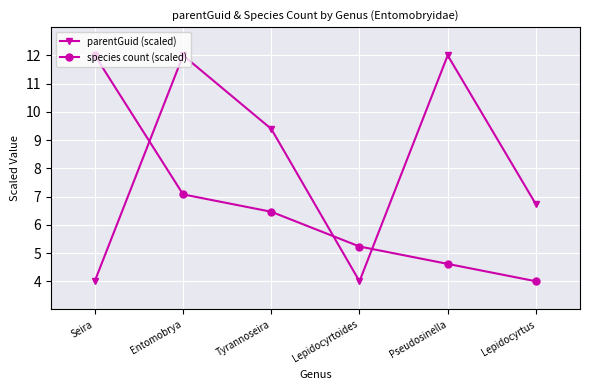

List the labels in order of species count (scaled) value, smallest first.

Lepidocyrtus, Pseudosinella, Lepidocyrtoides, Tyrannoseira, Entomobrya, Seira